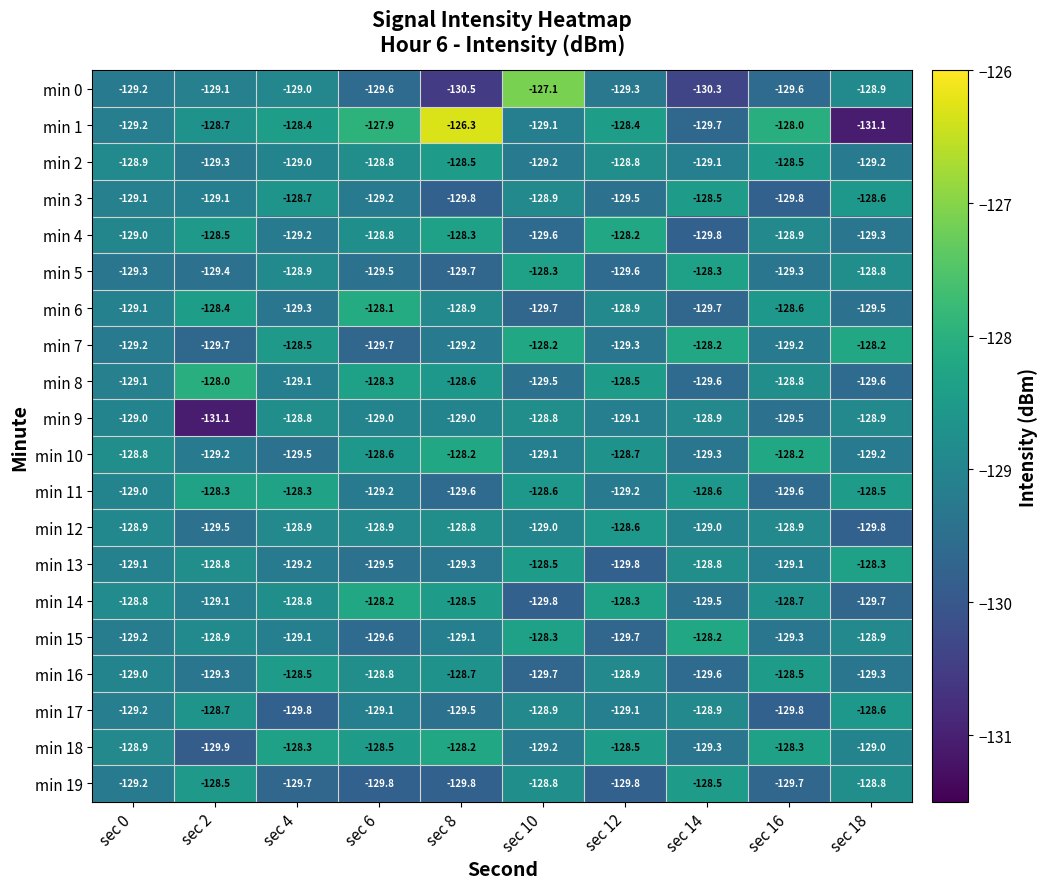

What is the approximate value of min 3 at sec 18?

-128.6